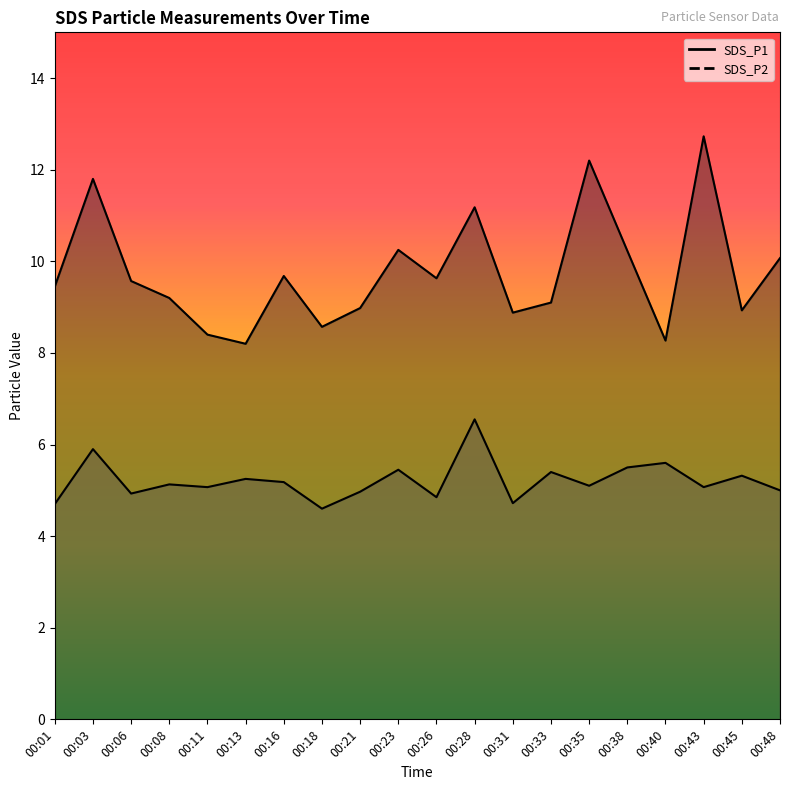

Is the value of SDS_P2 at 00:13 greater than the value of SDS_P1 at 00:31?

No